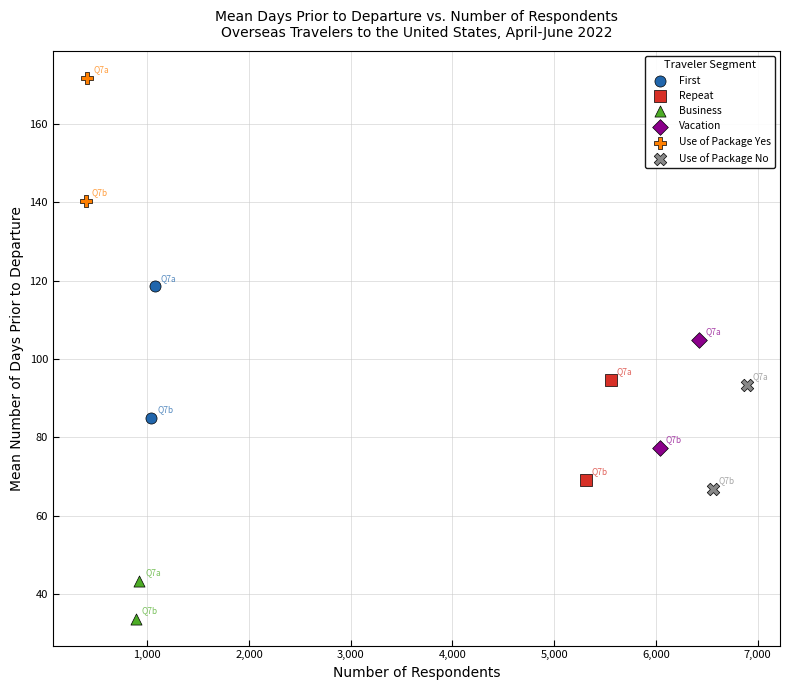

Which series contains the highest Y value?

Use of Package Yes